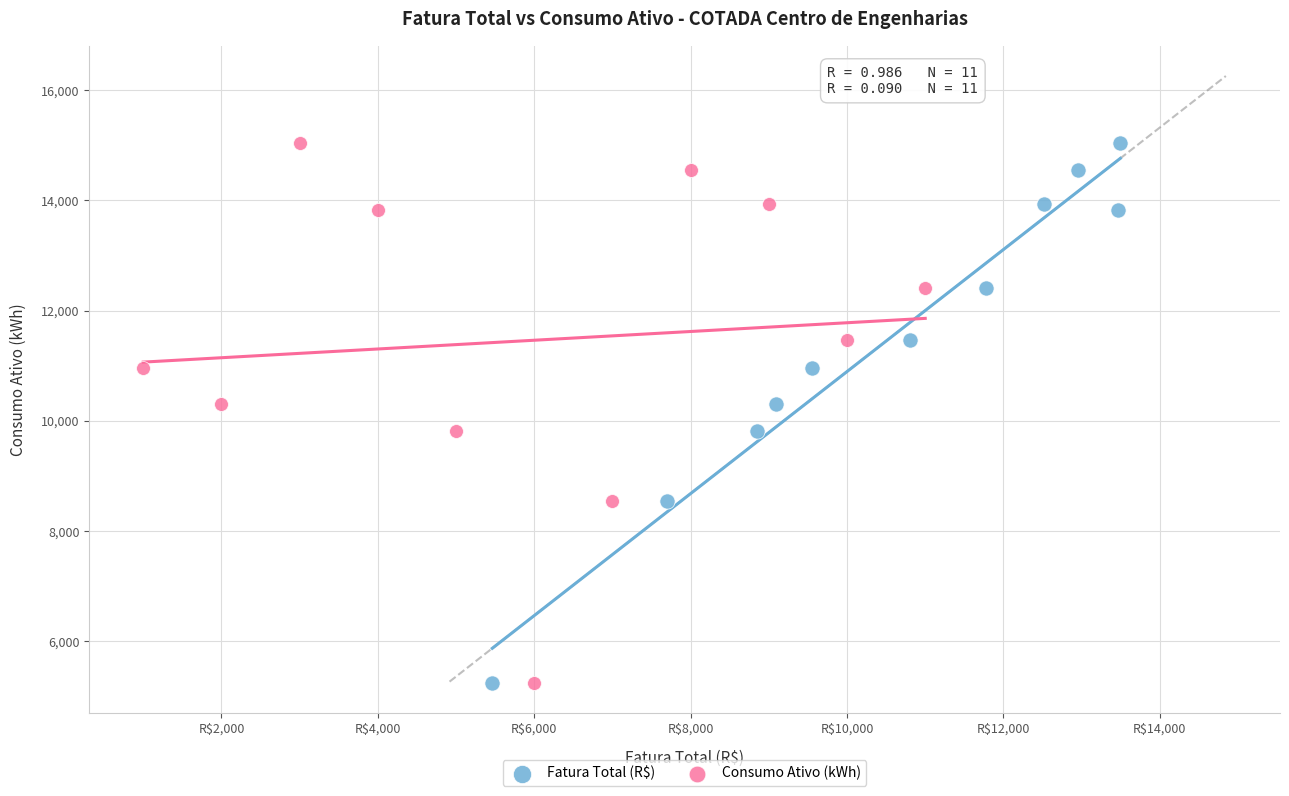

What are all the series names shown in the legend?

Fatura Total (R$), Consumo Ativo (kWh)